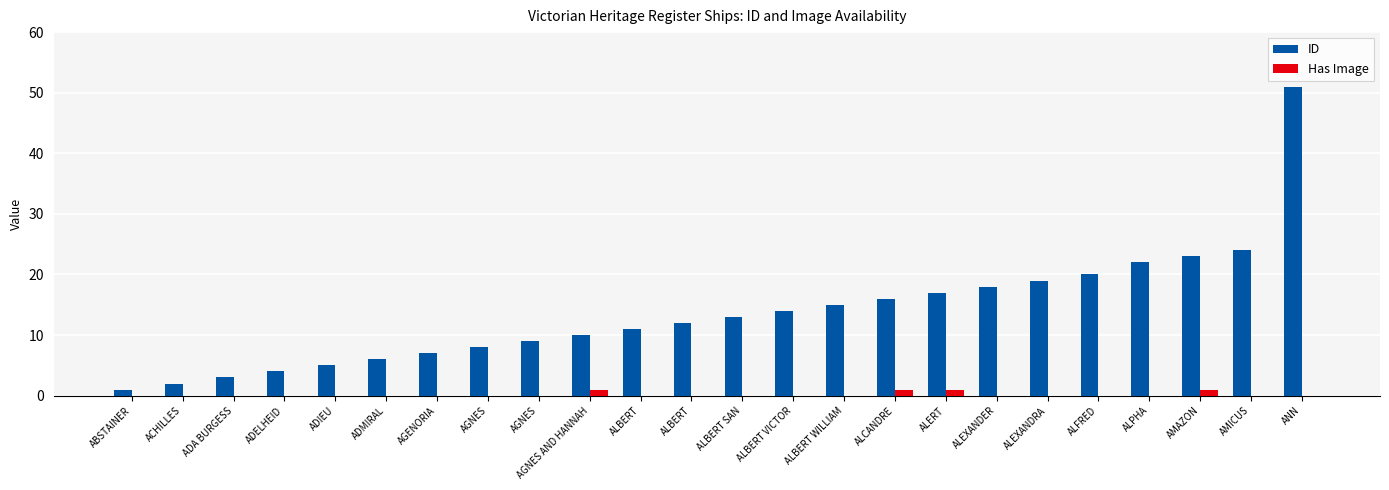

Reading left to right, transcribe all the data shown in this chart.

ID: 1	2	3	4	5	6	7	8	9	10	11	12	13	14	15	16	17	18	19	20	22	23	24	51
Has Image: 0	0	0	0	0	0	0	0	0	1	0	0	0	0	0	1	1	0	0	0	0	1	0	0